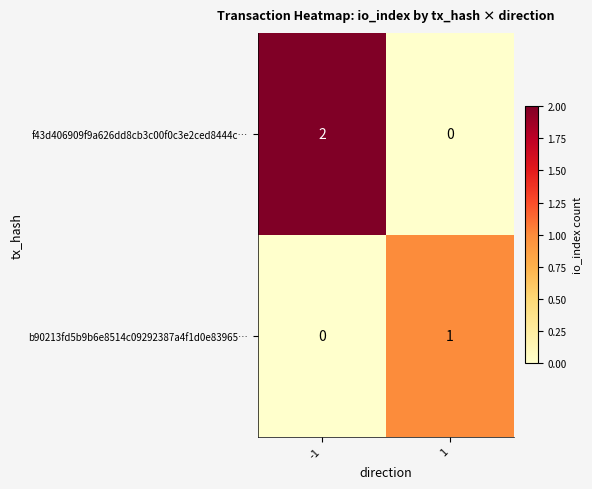

Reading right to left, list all the values displayed in this chart.

f43d406909f9a626dd8cb3c00f0c3e2ced8444c…: 1=0	-1=2
b90213fd5b9b6e8514c09292387a4f1d0e83965…: 1=1	-1=0